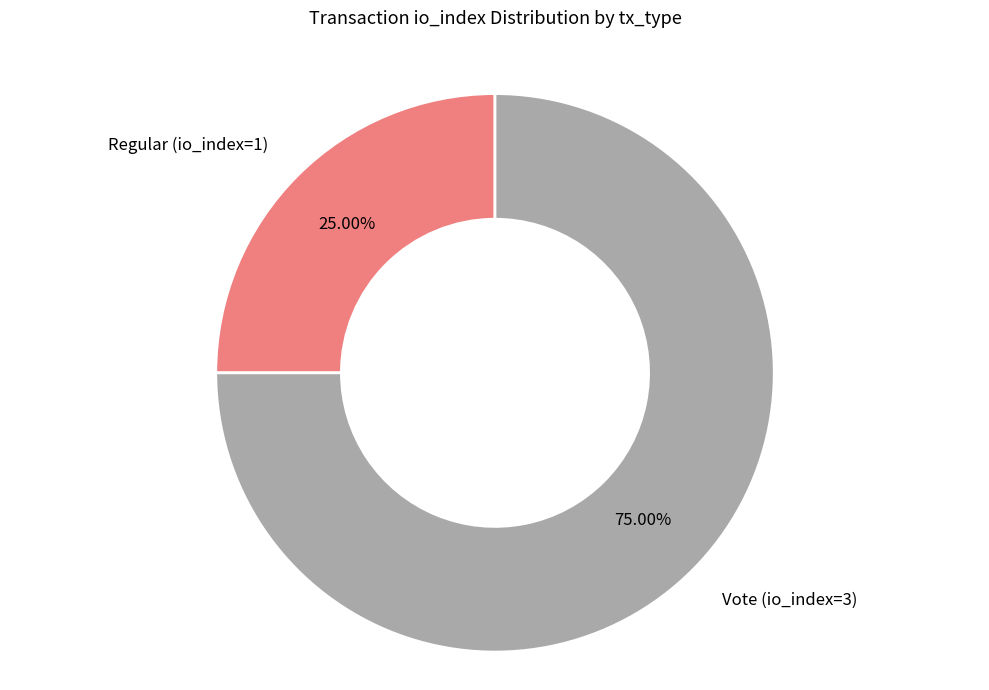

How much of the chart is everything except Vote (io_index=3)?

25.0%